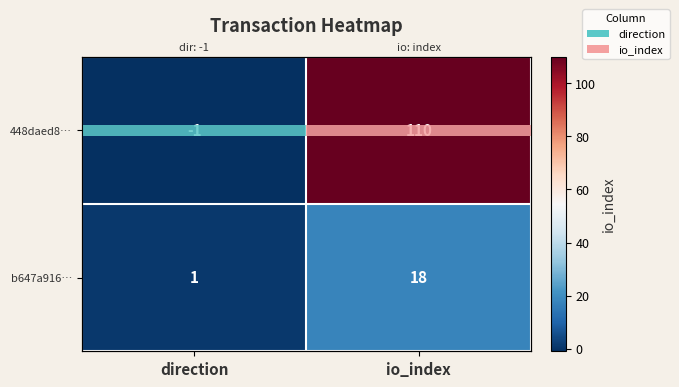

True or false: 448daed8… has a value of -1 at direction.

True